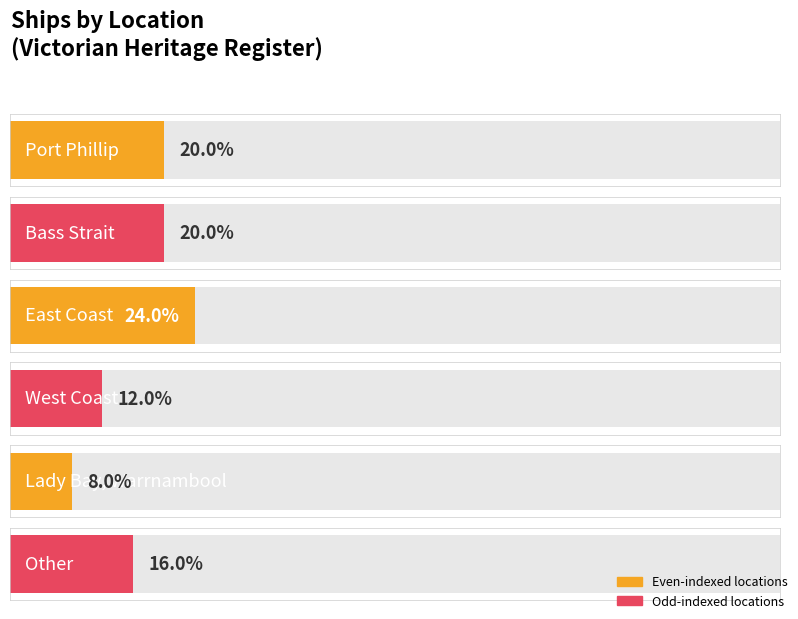

What is the ratio of the value at Bass Strait to the value at Port Phillip?

1.0